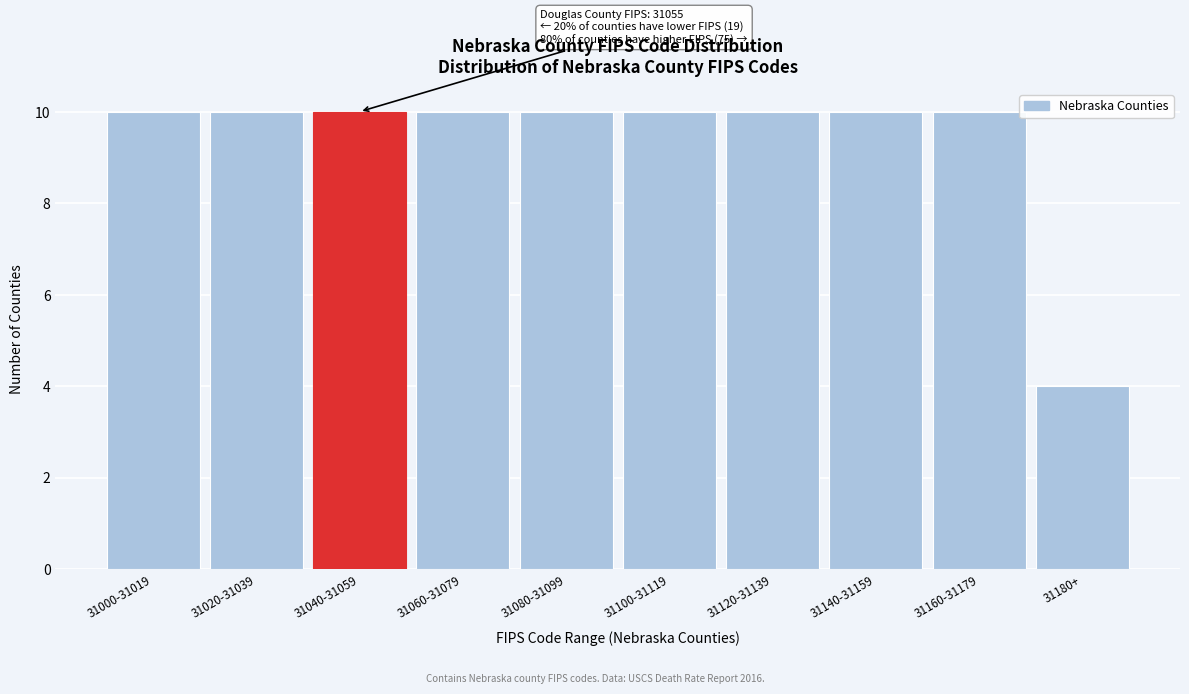

Reading left to right, transcribe all the data shown in this chart.

31000-31019=10	31020-31039=10	31040-31059=10	31060-31079=10	31080-31099=10	31100-31119=10	31120-31139=10	31140-31159=10	31160-31179=10	31180+=4